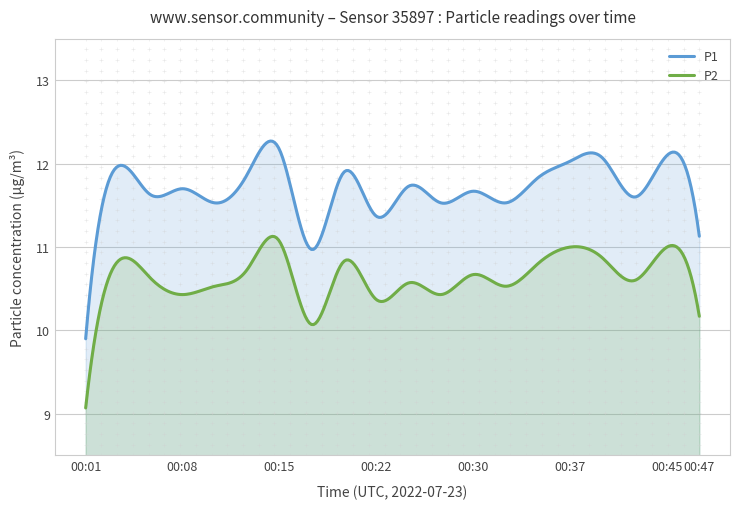

Rank the series at 00:20 from lowest to highest value.

P2, P1